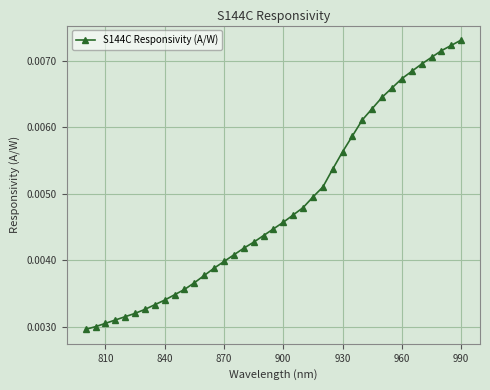

How many values are between 0 and 1?

39